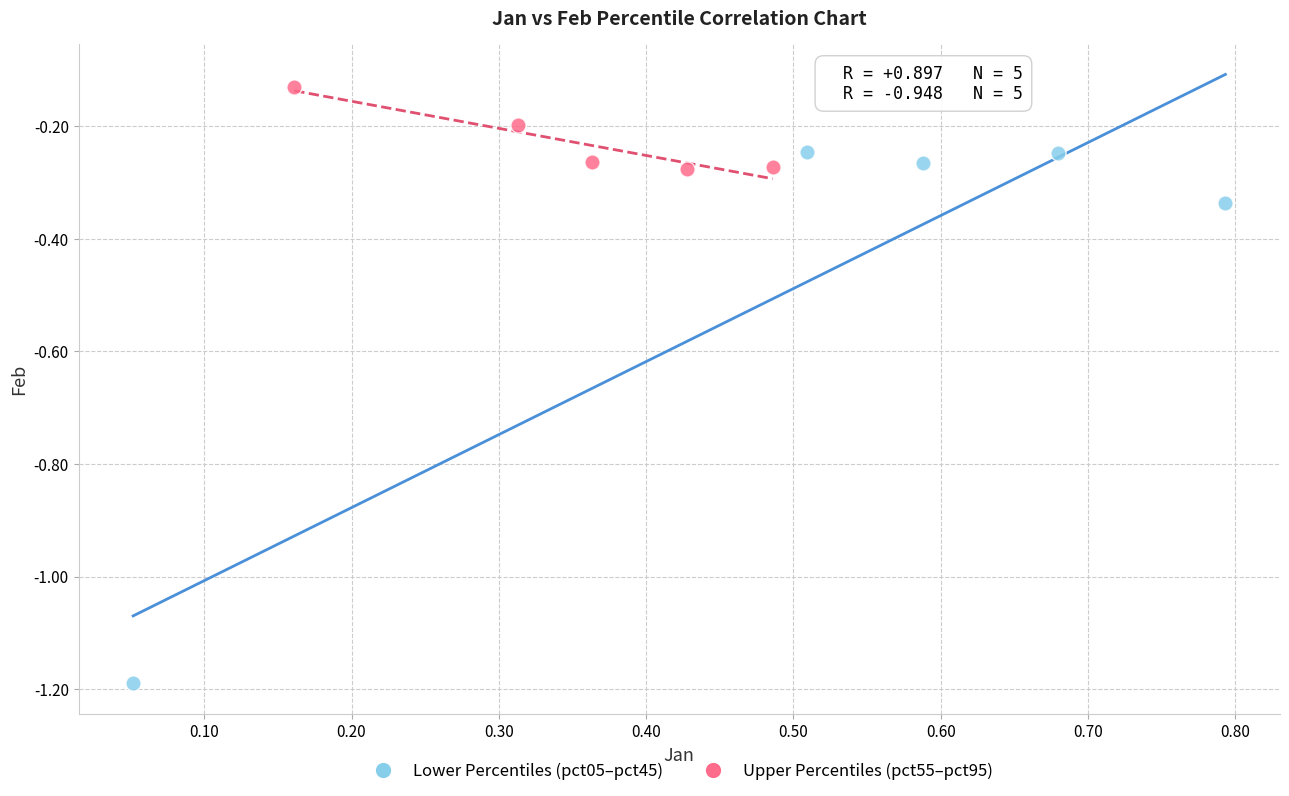

Which series reaches the maximum Y coordinate?

Upper Percentiles (pct55–pct95)